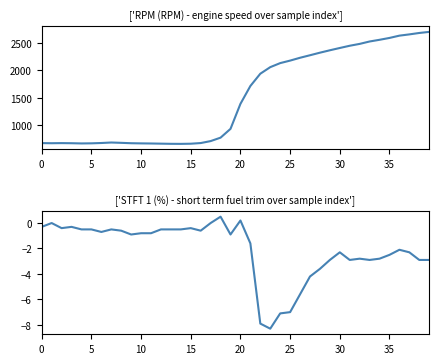

Does the chart display data point markers on the line(s)?

No